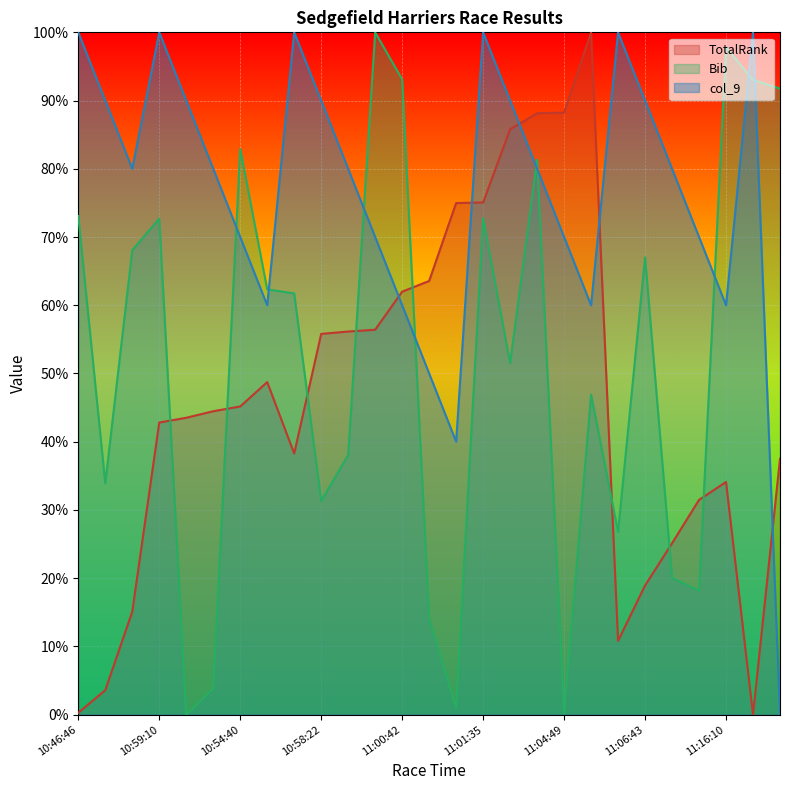

Reading right to left, what are all the values shown in this chart?

TotalRank_line: 37.5	0.0	34.1	31.5	25.1	18.9	10.8	100.0	88.2	88.1	85.8	75.1	75.0	63.6	62.0	56.4	56.1	55.8	38.3	48.7	45.2	44.5	43.5	42.8	15.1	3.6	0.3
Bib_line: 91.8	93.0	97.8	18.2	20.0	67.0	26.8	46.9	0.2	81.3	51.5	72.8	1.0	14.1	93.1	100.0	38.0	31.3	61.7	62.3	82.9	3.8	0.0	72.7	68.1	33.9	73.1
col_9_line: 0.0	100.0	60.0	70.0	80.0	90.0	100.0	60.0	70.0	80.0	90.0	100.0	40.0	50.0	60.0	70.0	80.0	90.0	100.0	60.0	70.0	80.0	90.0	100.0	80.0	90.0	100.0